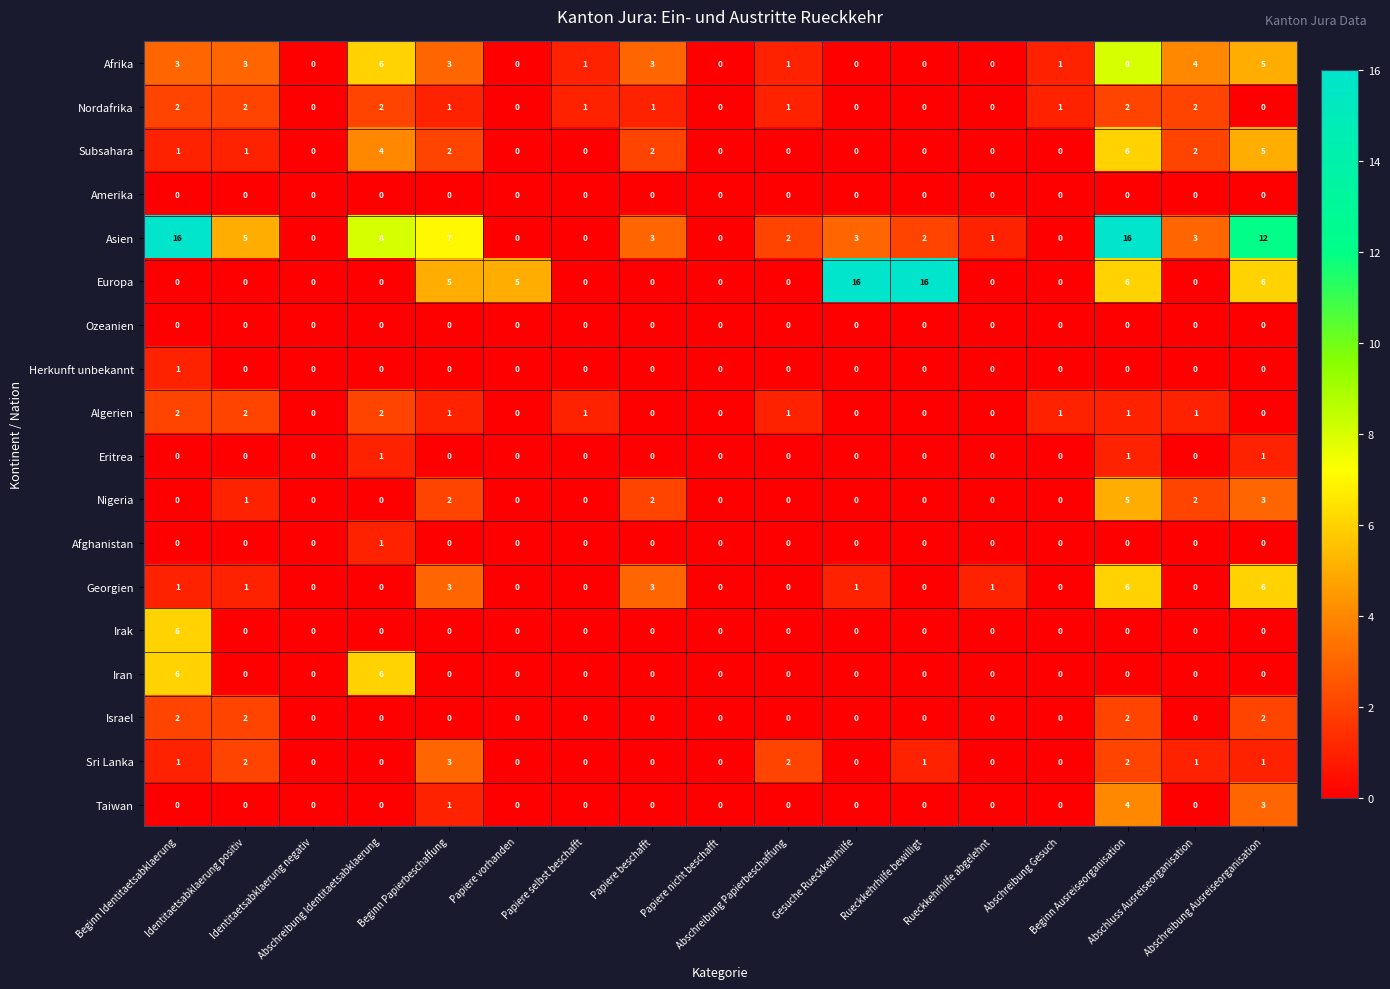

What is the sum of all Afrika values?

38